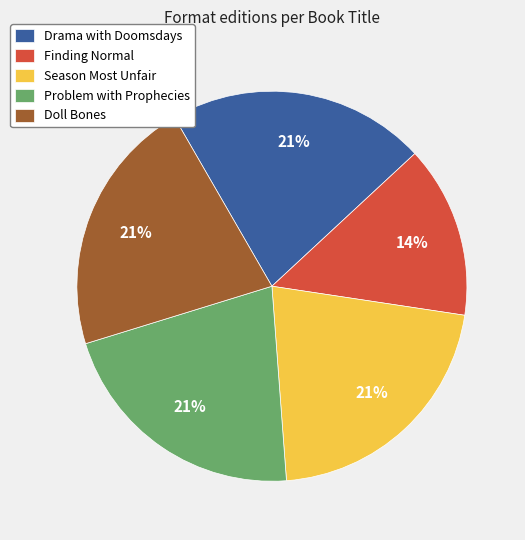

What is the smallest slice in the pie chart?

Finding Normal